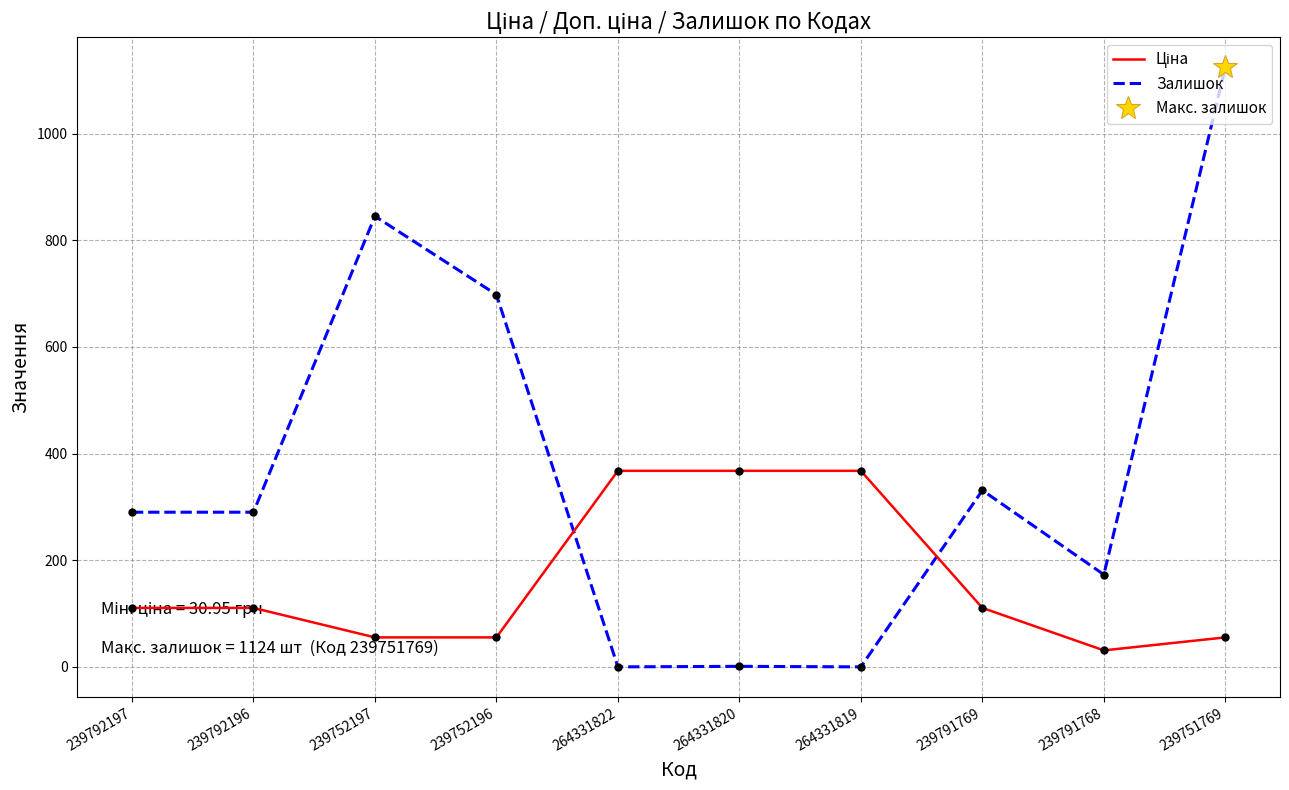

What position from the right is 264331819?

4